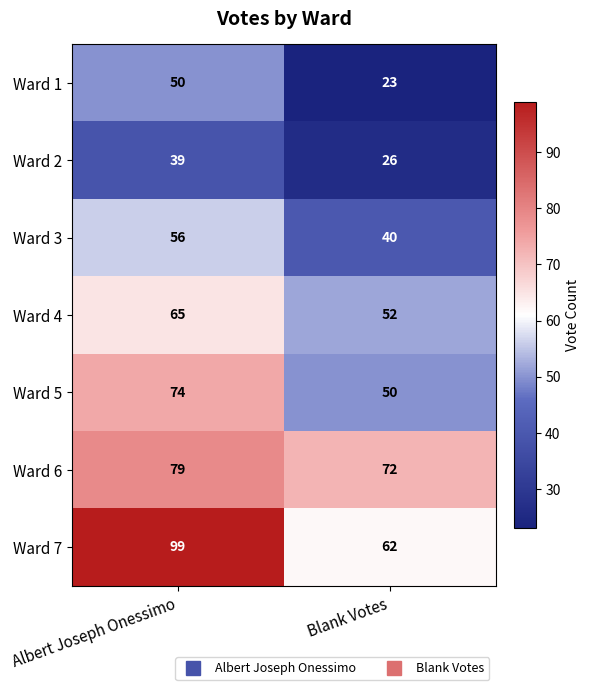

Where is Ward 1 nearest to the value 36?

Blank Votes